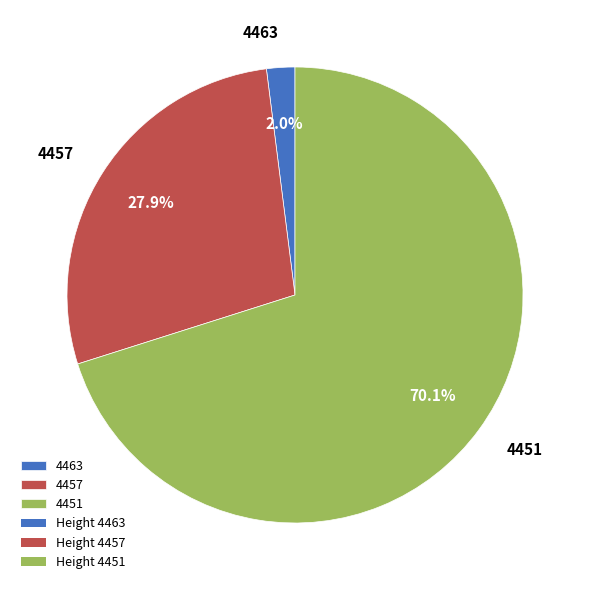

How many segments does this pie chart have?

3